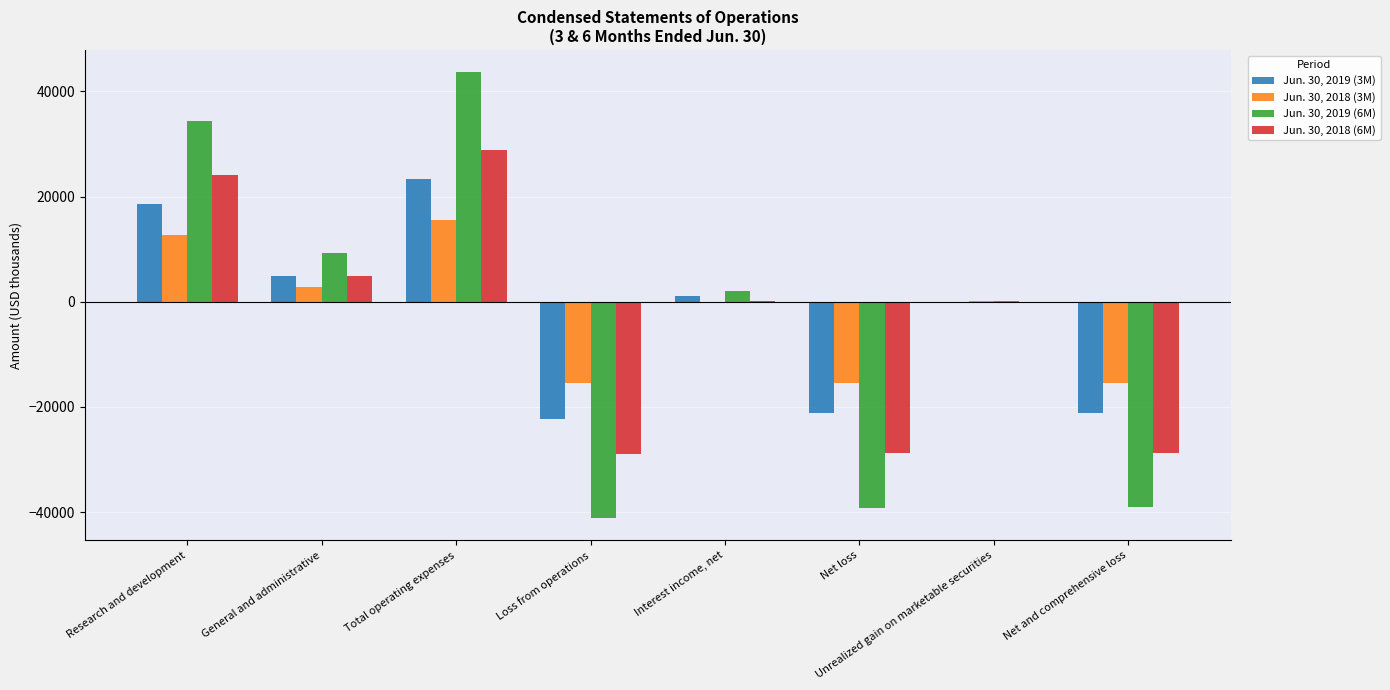

Count the number of data series in this chart.

4